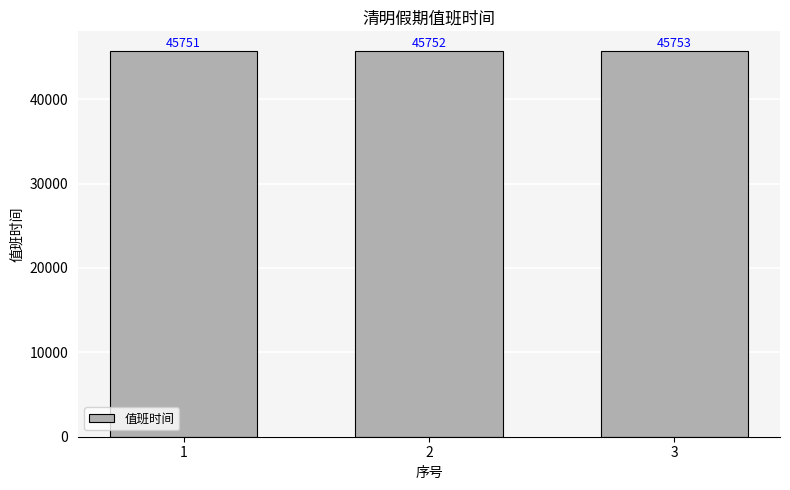

Reading left to right, extract all data points from this chart.

1=45751	2=45752	3=45753